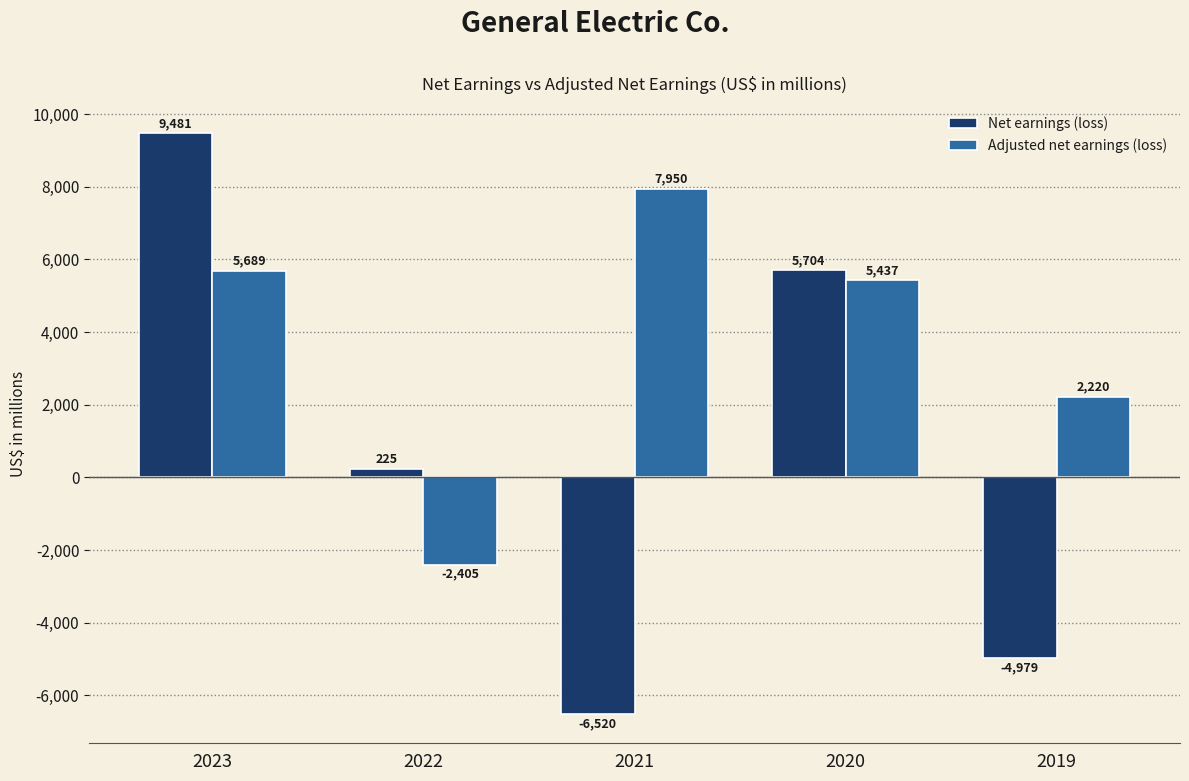

What is the value of the Adjusted net earnings (loss) bar at the 1st from the left?

5689